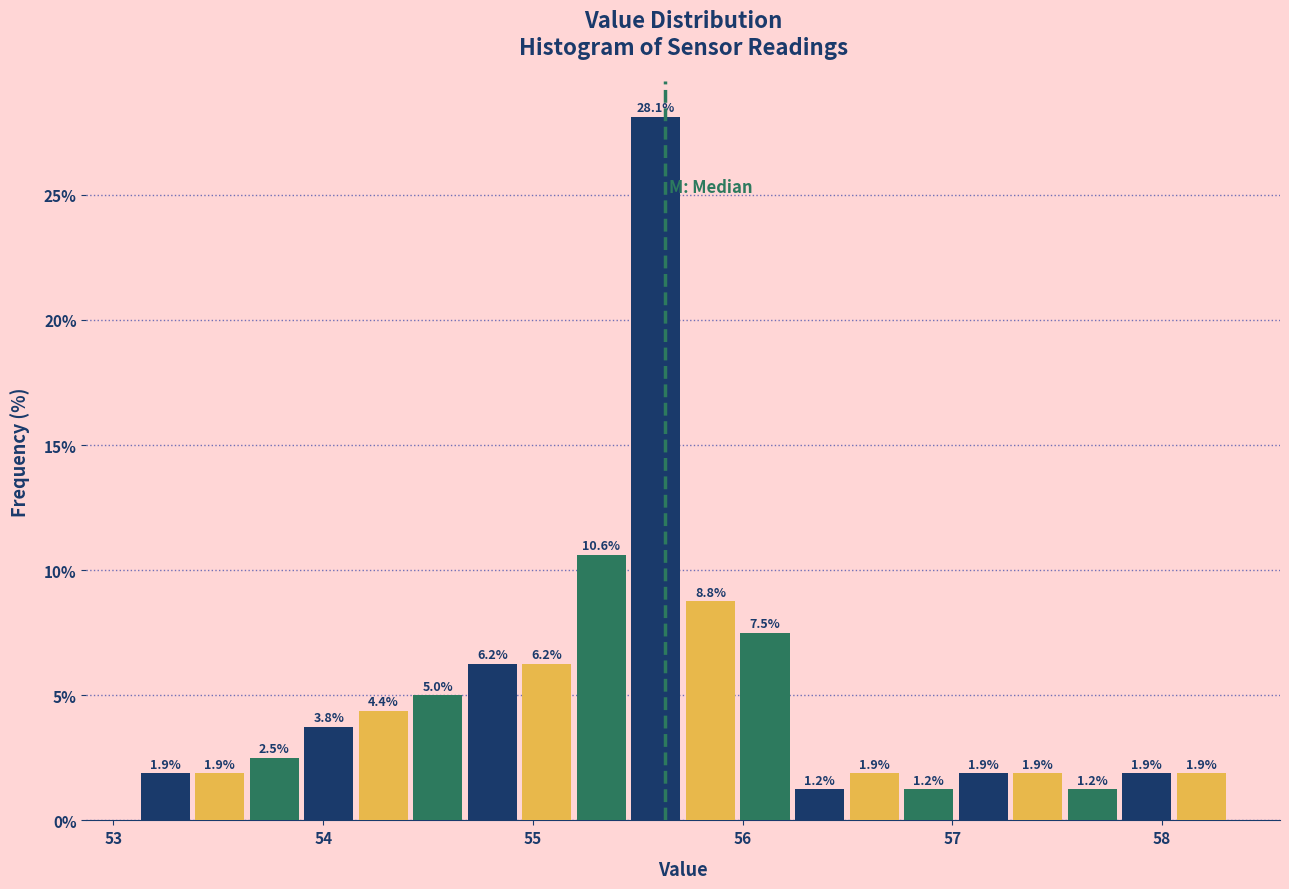

Read against the x-axis, roughly where is the centre of the tallest bar?

55.6